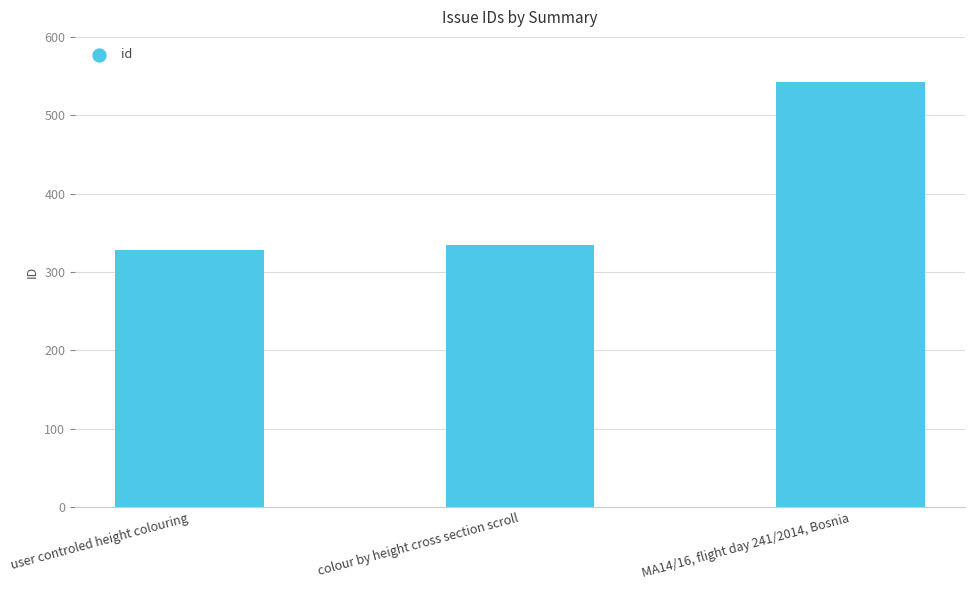

What is the ratio of the value at colour by height cross section scroll to the value at MA14/16, flight day 241/2014, Bosnia?

0.6